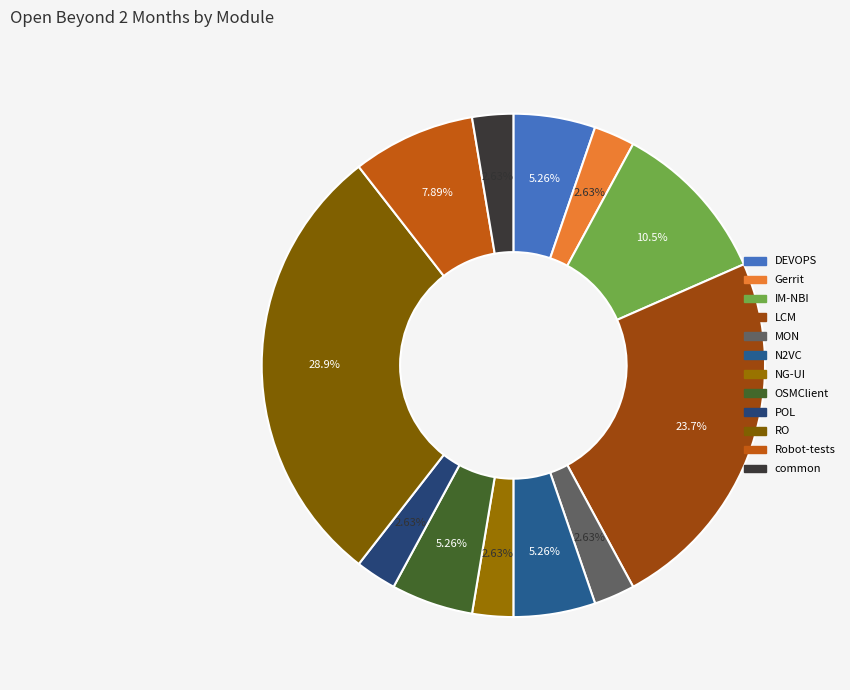

What percentage is the NG-UI slice, to the nearest percent?

3%